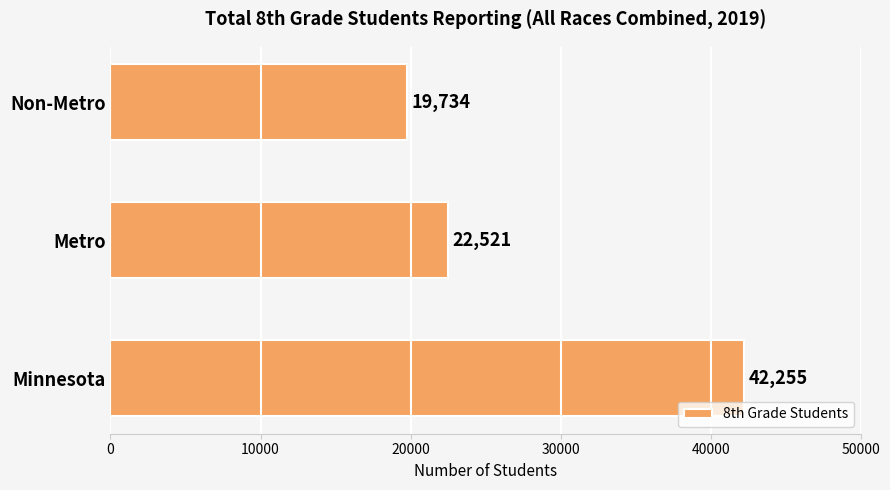

Reading bottom to top, extract all data points from this chart.

Minnesota=42255	Metro=22521	Non-Metro=19734